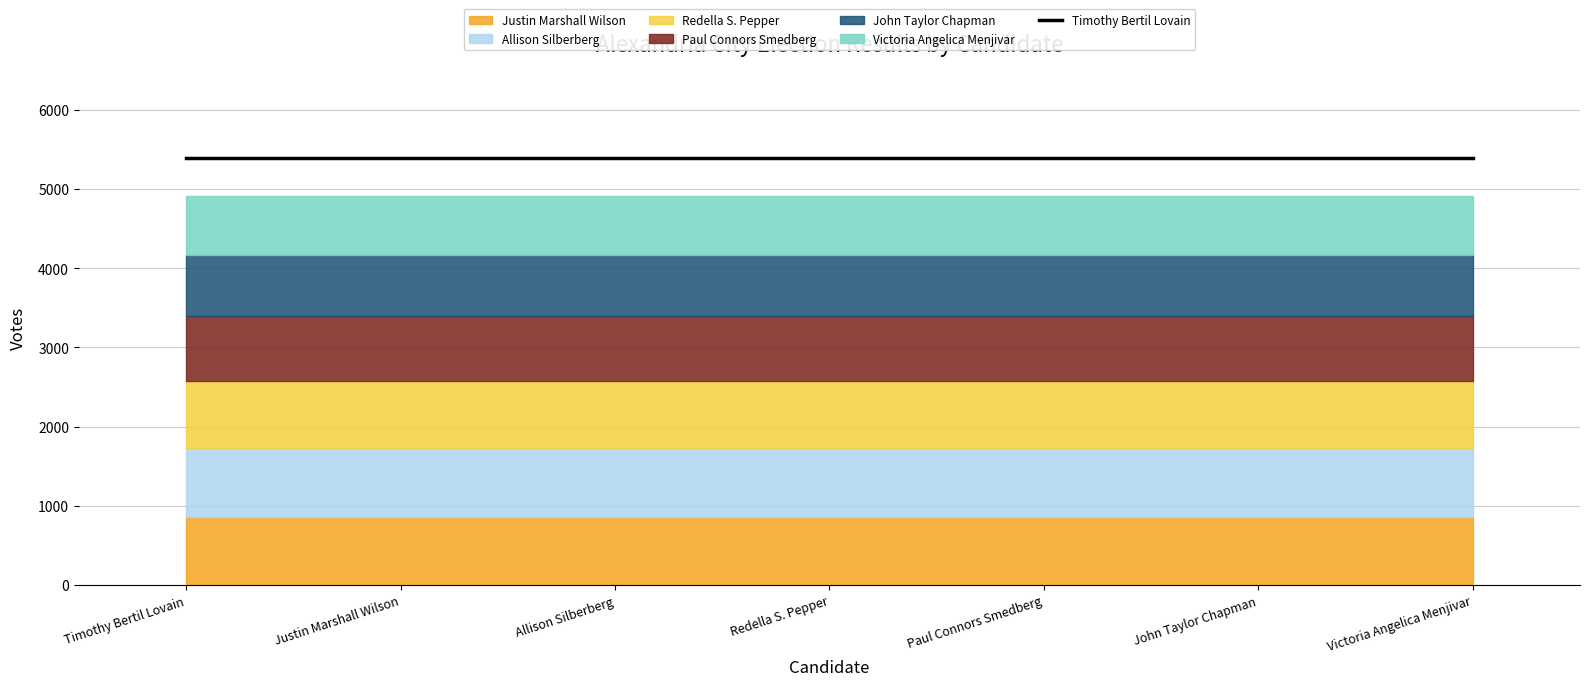

True or false: John Taylor Chapman has a value of 2045 at Timothy Bertil Lovain.

False